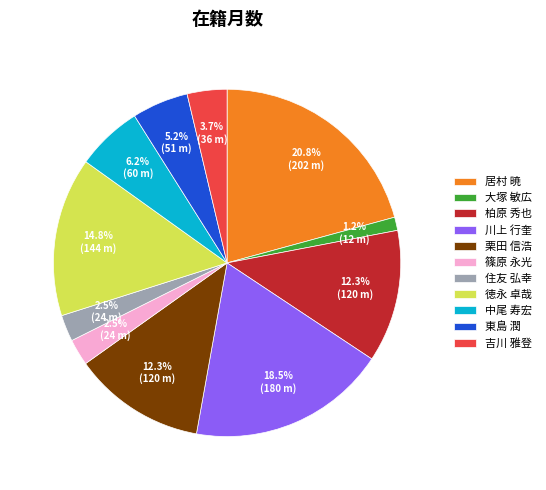

Is it true that 川上 行奎 is 8% of the pie?

False